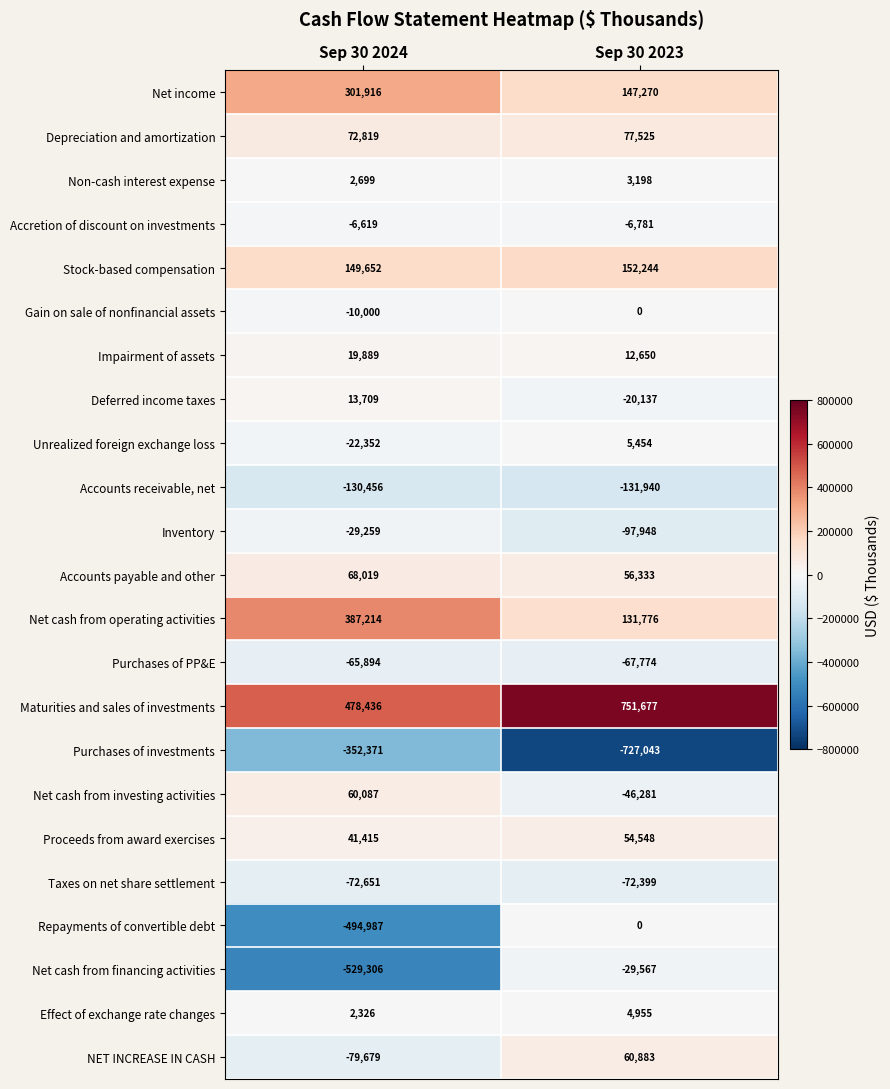

How many distinct data groups are displayed?

23